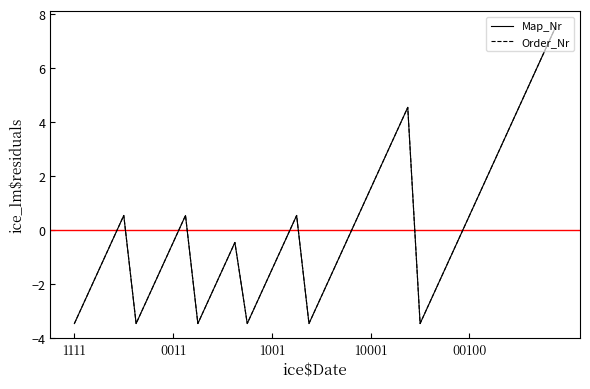

Does the chart have visible grid lines?

No